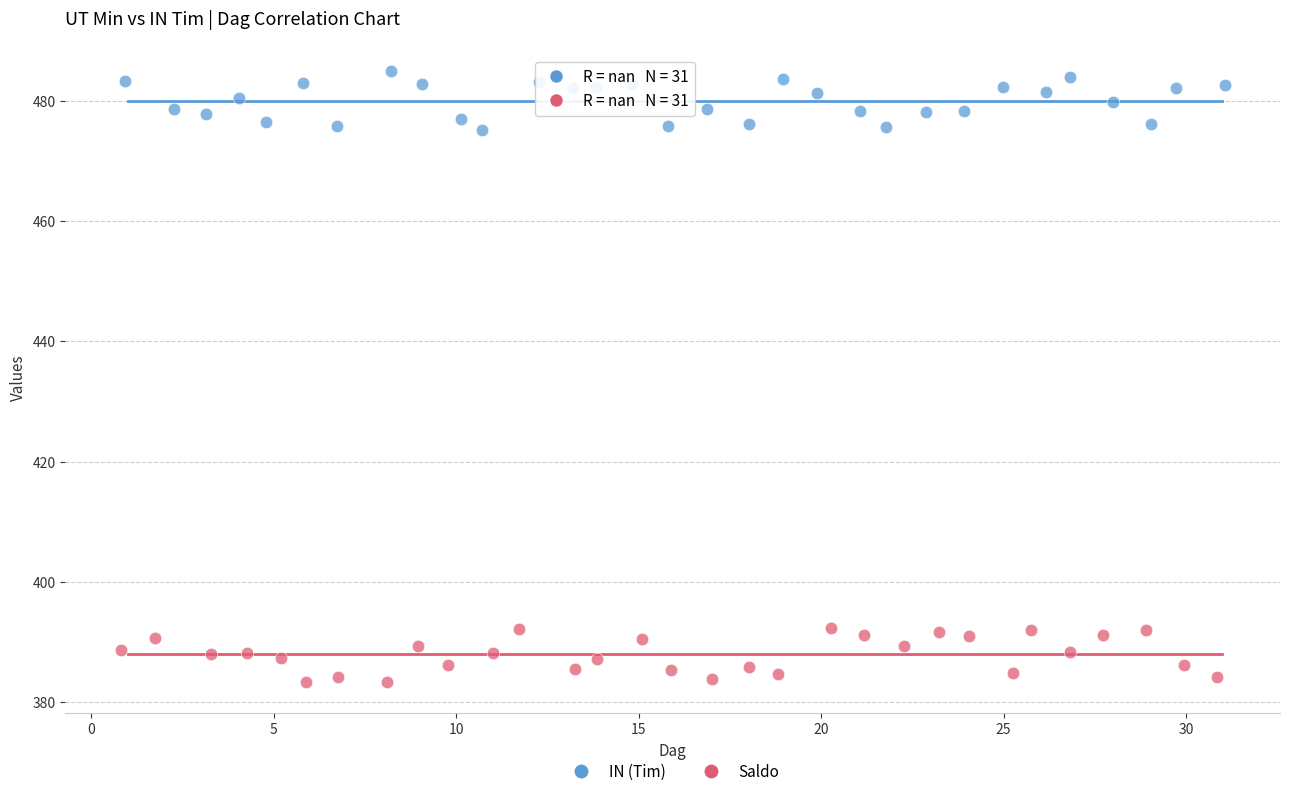

Which series contains the highest Y value?

IN (Tim)